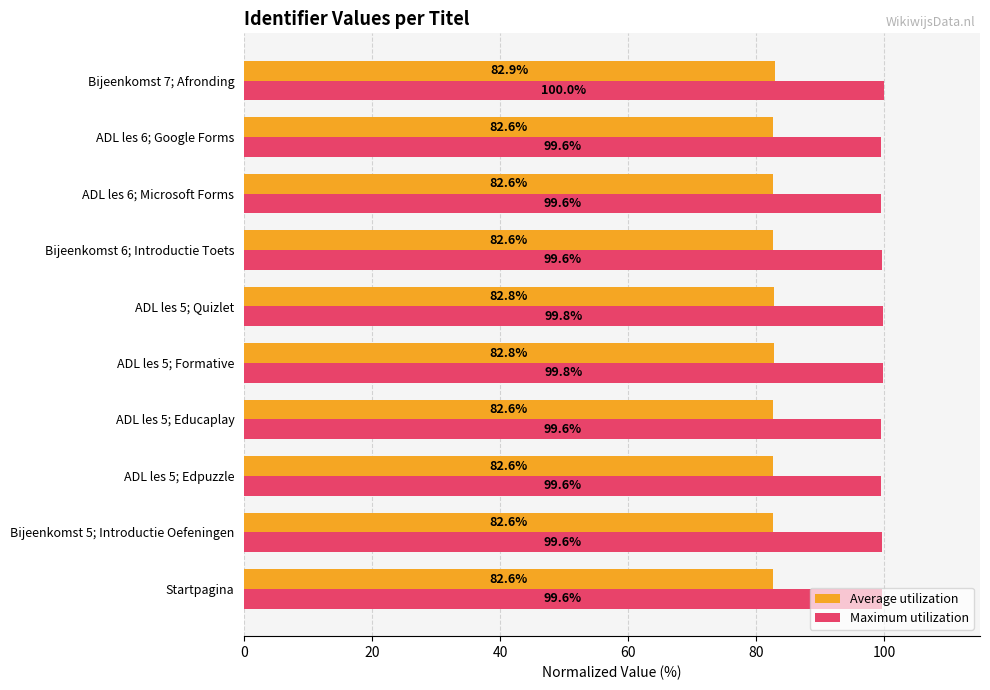

At which category is the sum across all series the highest?

Bijeenkomst 7; Afronding